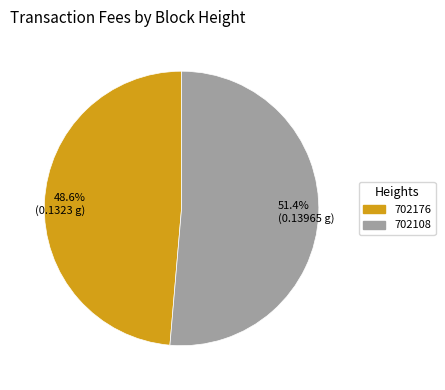

What is the majority slice?

702108